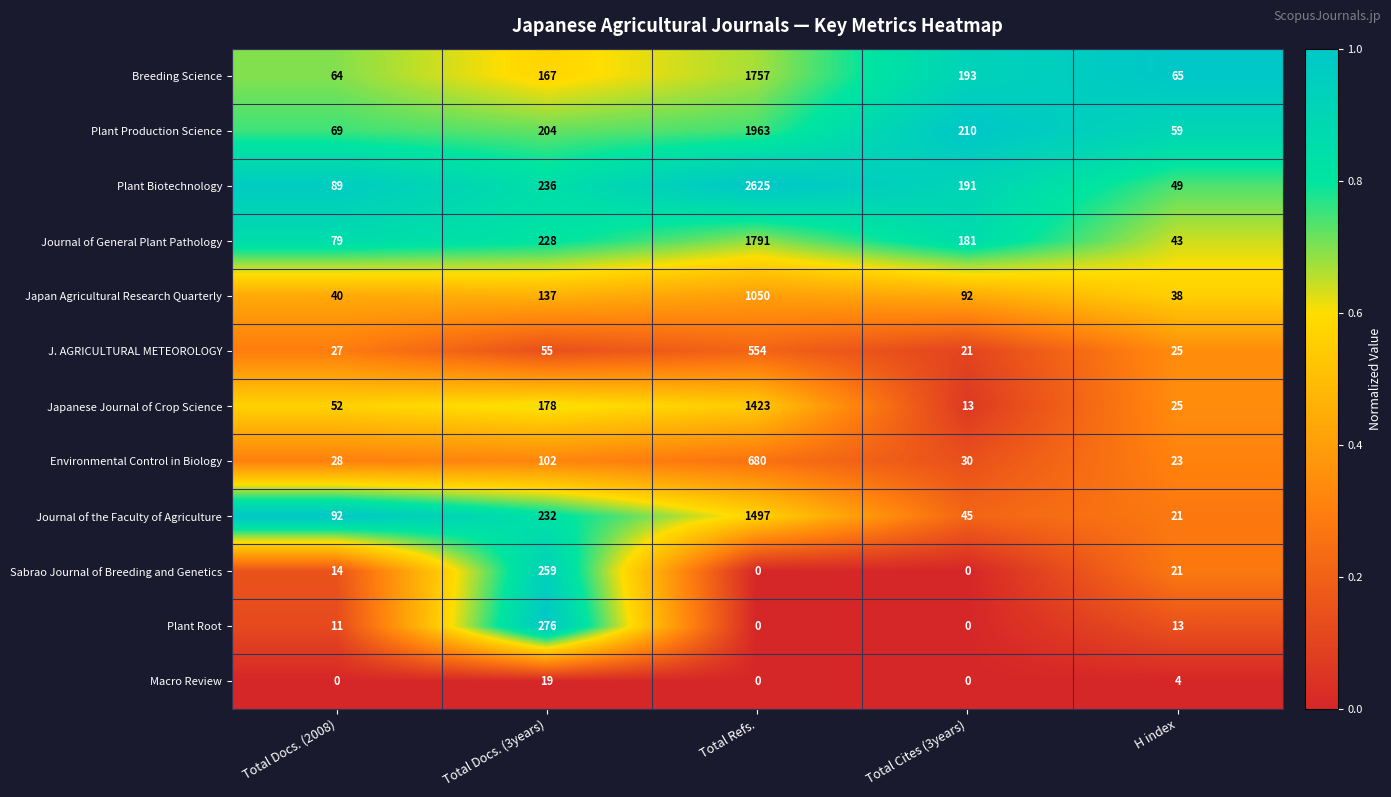

What is the spread (max minus min) of values at Total Docs. (3years)?

257